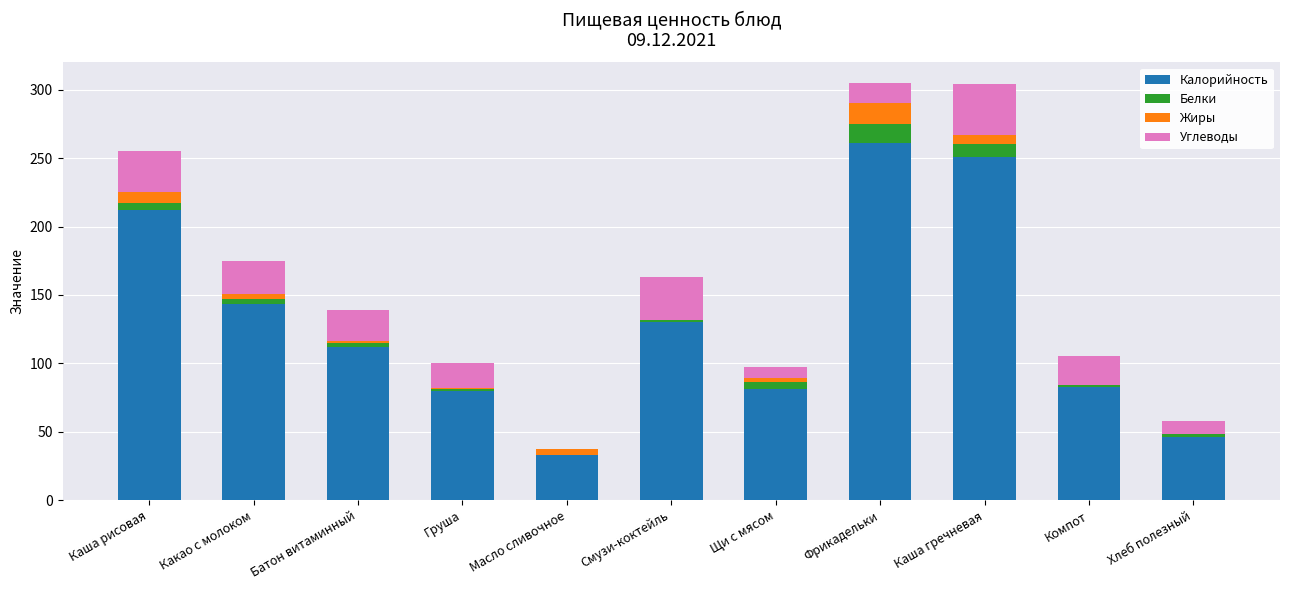

The value of Калорийность at Фрикадельки is 157. True or false?

False